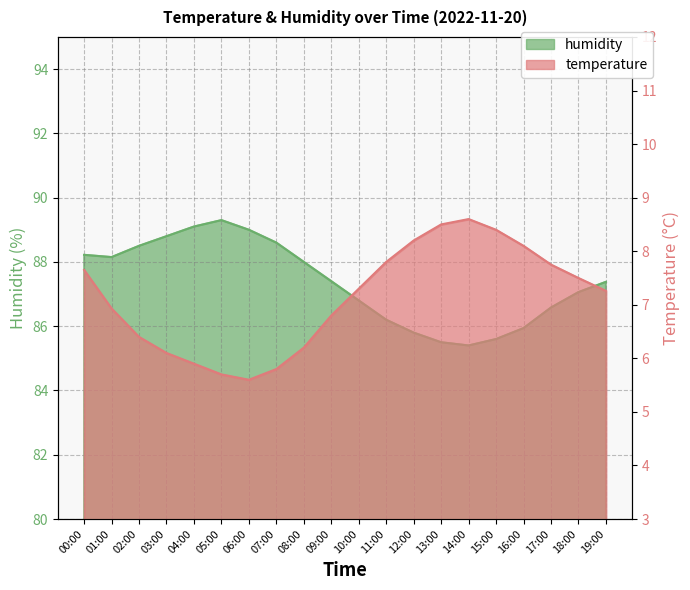

How many data points in humidity are above 87?

12